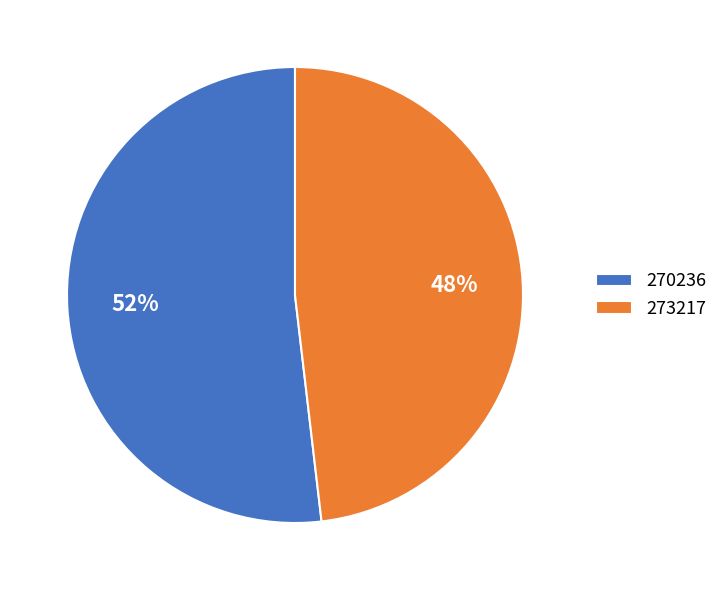

What percentage is the 273217 slice, to the nearest percent?

48%